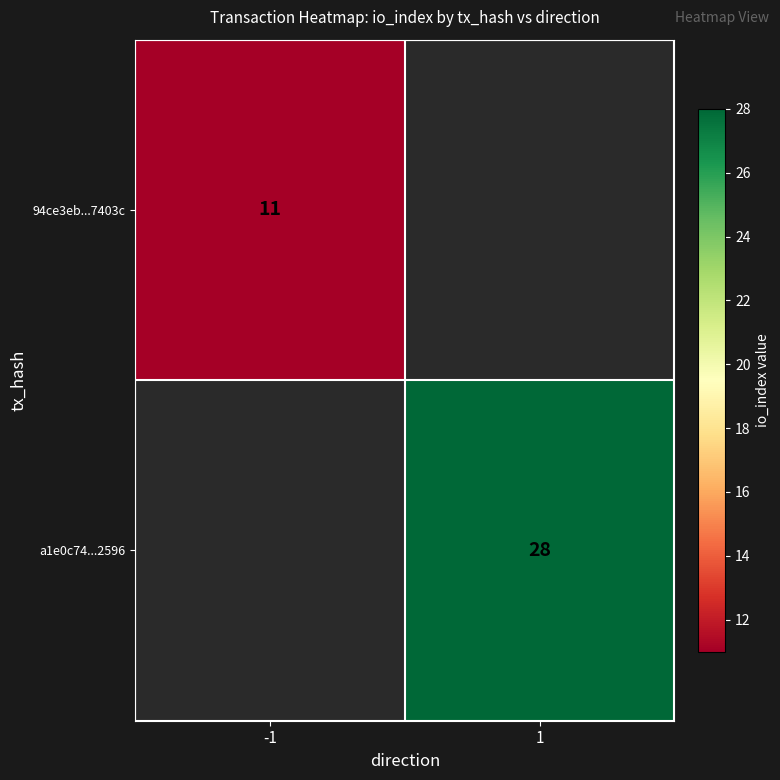

The value of 94ce3eb...7403c at -1 is 15.9. True or false?

False